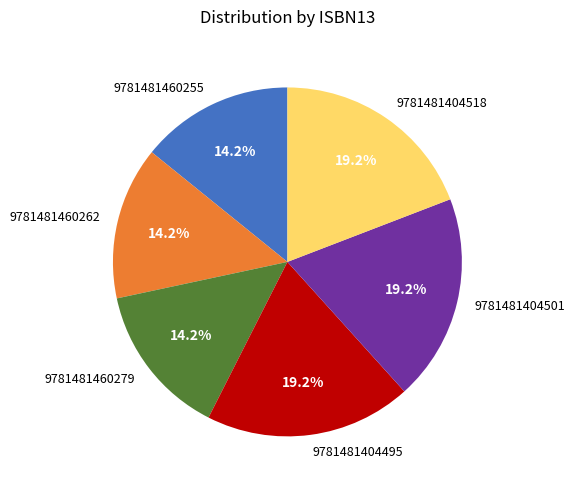

To the nearest percent, what is the combined percentage of 9781481404495 and 9781481460279?

33%